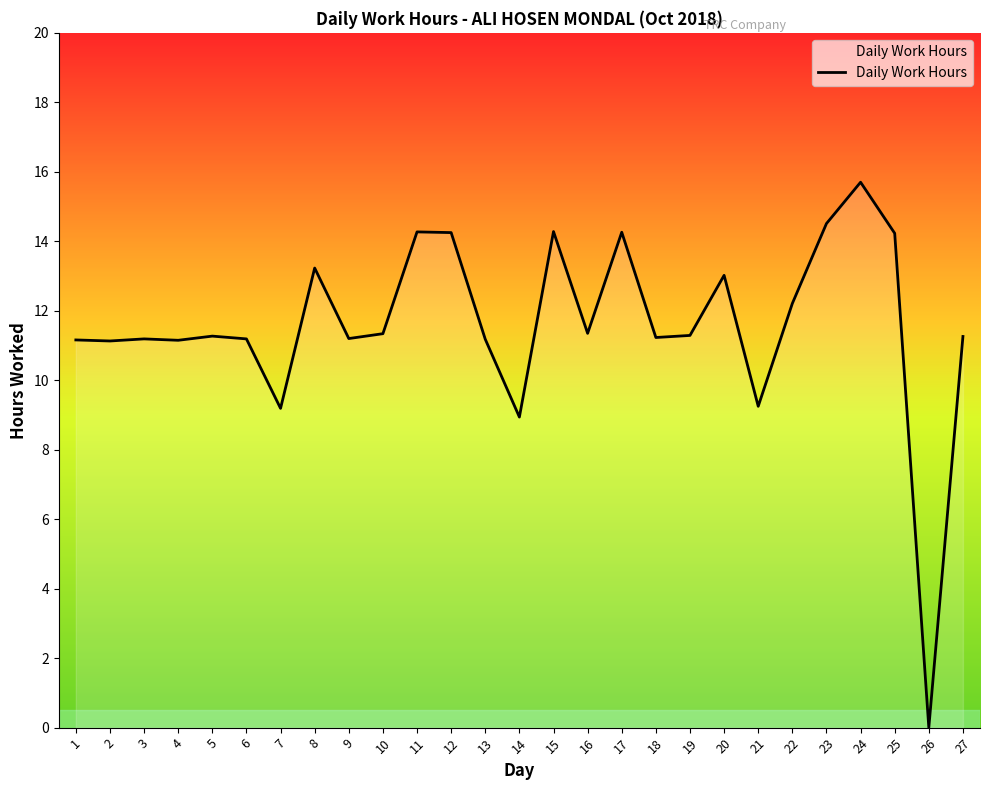

True or false: the data shows 11.1 at 2.

True